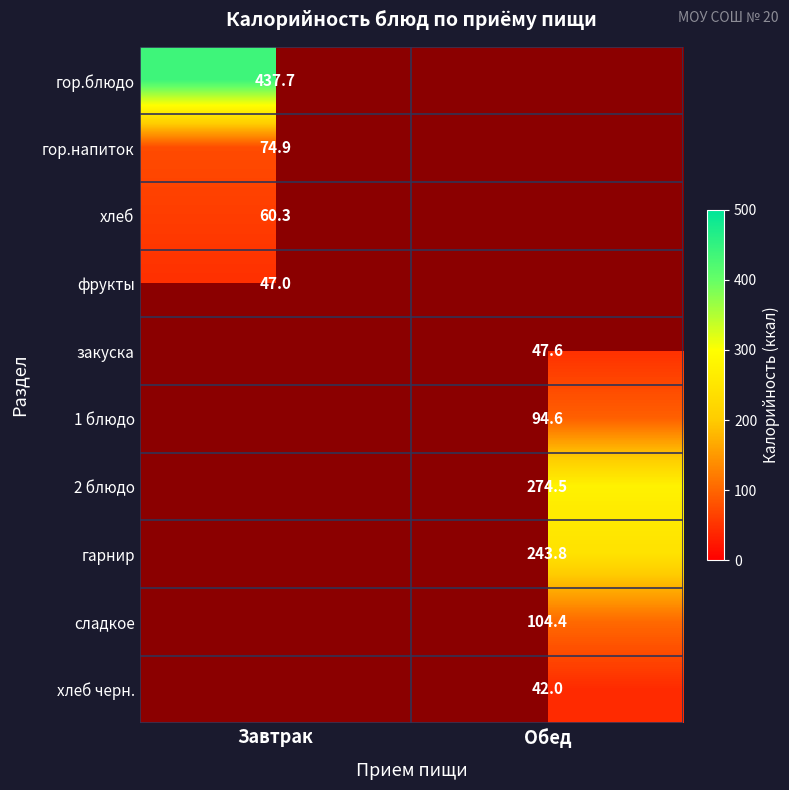

True or false: гарнир has a value of 243.8 at Обед.

True